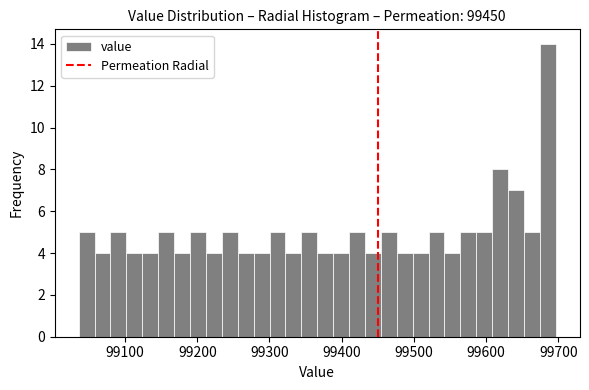

Read against the x-axis, roughly where is the centre of the tallest bar?

99690